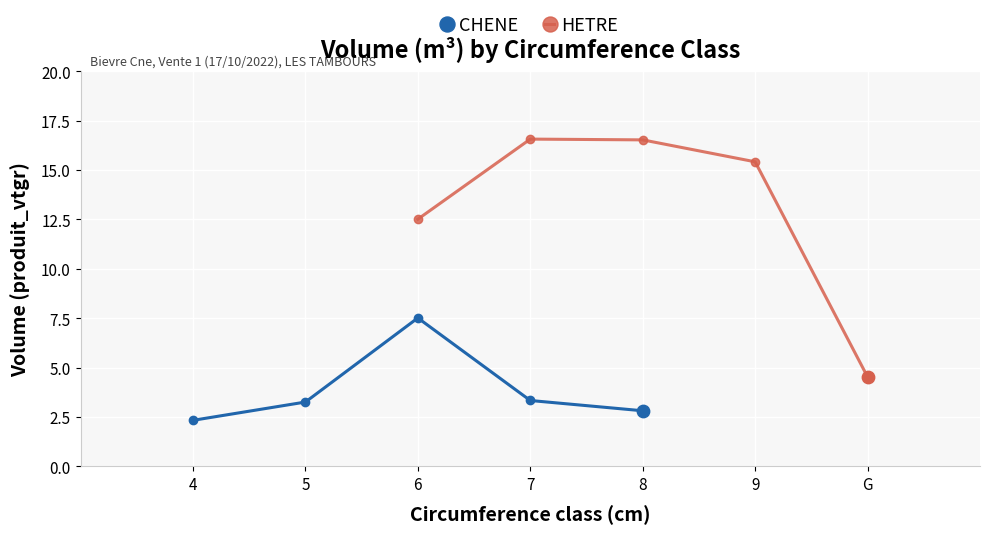

The CHENE series shows 3.3 at 7. True or false?

True